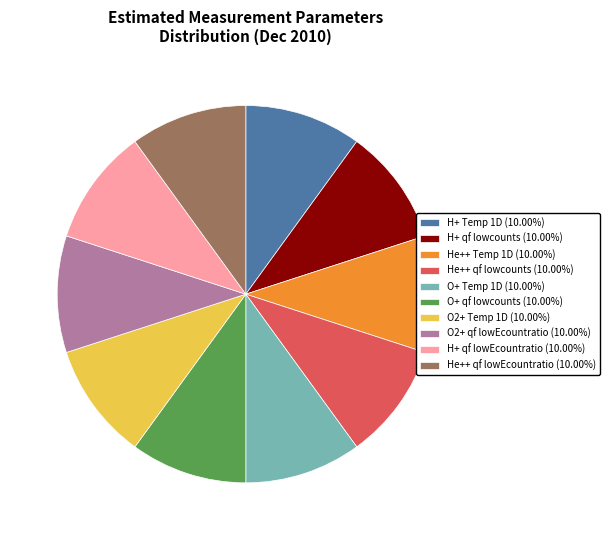

Does any single category account for the majority?

No